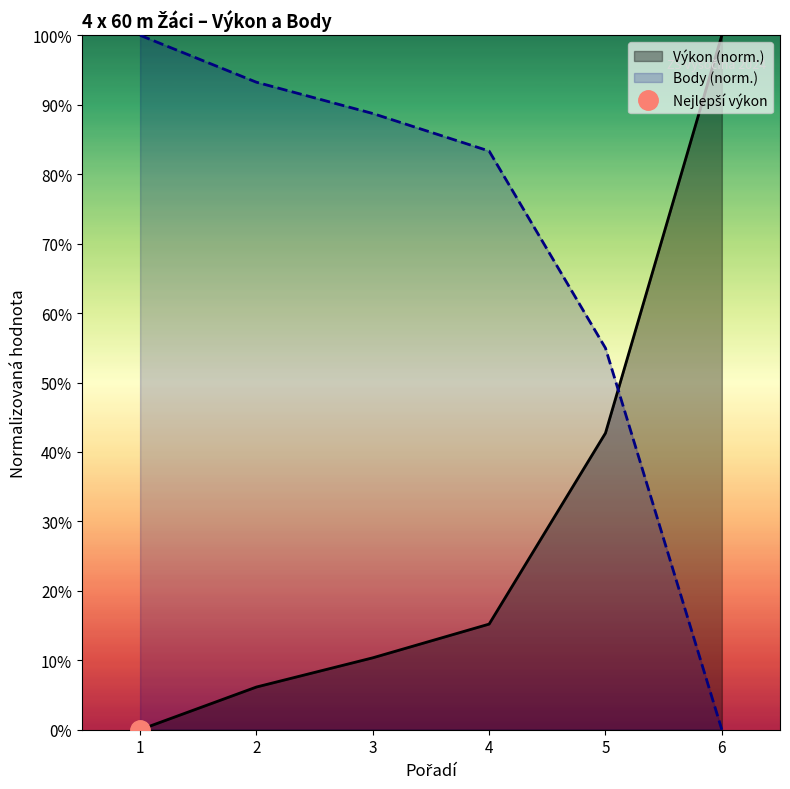

Where is Body (norm.) nearest to the value 50?

5